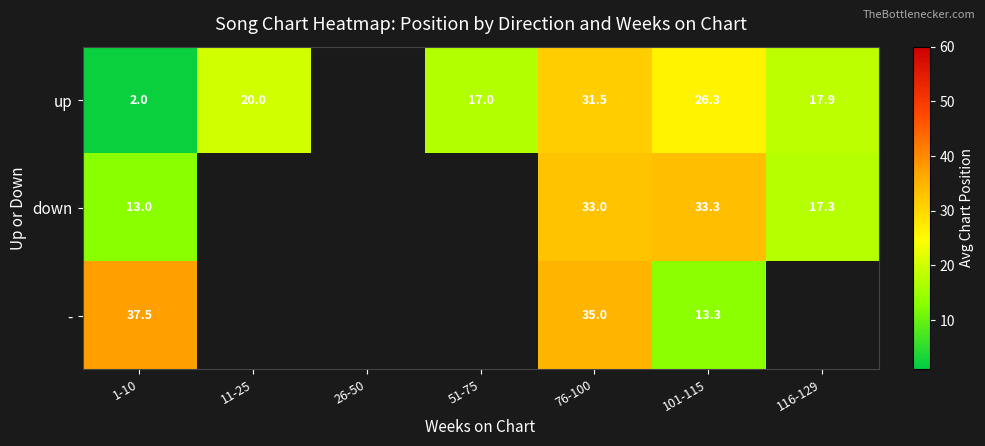

True or false: up has a value of 42.2 at 76-100.

False